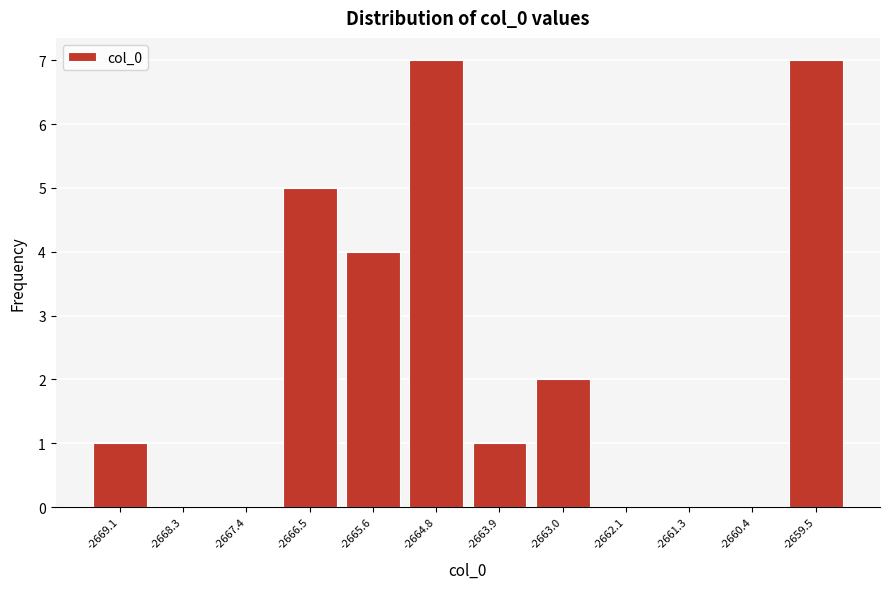

Reading left to right, list every bar in this chart as the range it spans on the x-axis followed by its height. Neither the bar edges nor the heights are printed on the chart, so give them approximately, as read against the axes.

-2669.6 to -2668.7: 1
-2668.7 to -2667.8: 0
-2667.8 to -2666.9: 0
-2666.9 to -2666.1: 5
-2666.1 to -2665.2: 4
-2665.2 to -2664.3: 7
-2664.3 to -2663.4: 1
-2663.4 to -2662.6: 2
-2662.6 to -2661.7: 0
-2661.7 to -2660.8: 0
-2660.8 to -2659.9: 0
-2659.9 to -2659.1: 7